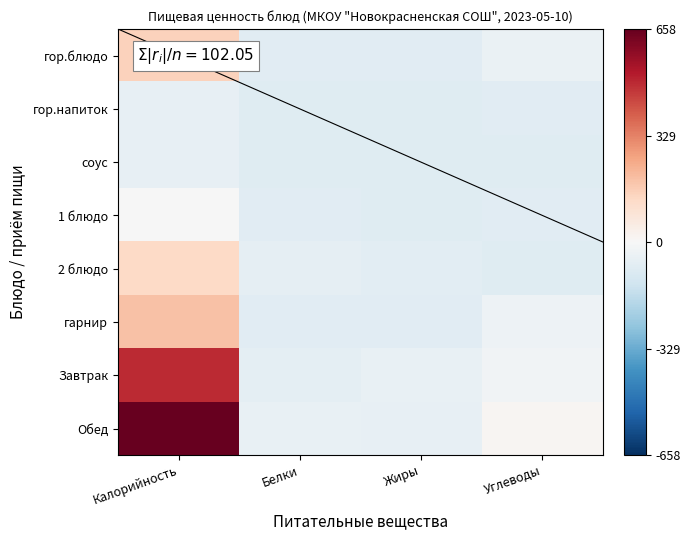

Reading right to left, what are all the values shown in this chart?

гор.блюдо: Углеводы=-44.9	Жиры=-74.5	Белки=-72.6	Калорийность=152.9
гор.напиток: Углеводы=-74.4	Жиры=-80.8	Белки=-80.6	Калорийность=-54.0
соус: Углеводы=-79.8	Жиры=-78.3	Белки=-80.4	Калорийность=-52.9
1 блюдо: Углеводы=-73.3	Жиры=-77.3	Белки=-76.5	Калорийность=-2.5
2 блюдо: Углеводы=-77.4	Жиры=-67.6	Белки=-61.5	Калорийность=129.4
гарнир: Углеводы=-32.2	Жиры=-74.4	Белки=-76.0	Калорийность=190.6
Завтрак: Углеводы=-23.4	Жиры=-50.9	Белки=-62.9	Калорийность=489.7
Обед: Углеводы=12.3	Жиры=-54.7	Белки=-48.2	Калорийность=658.0